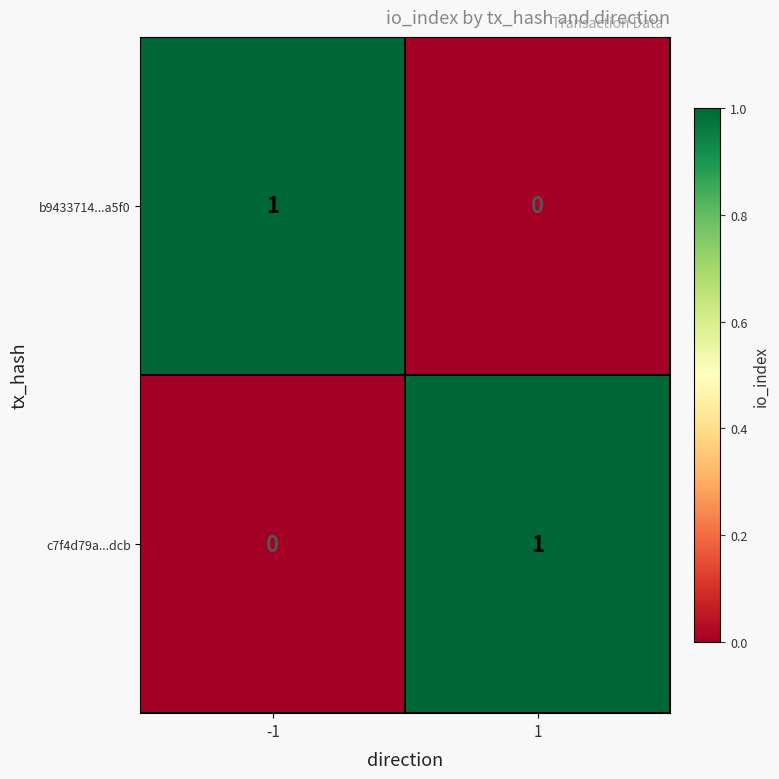

Rank the series at 1 from lowest to highest value.

b9433714...a5f0, c7f4d79a...dcb